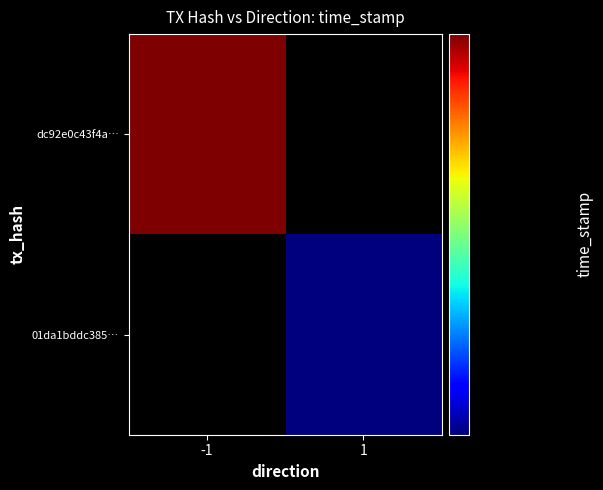

What is the difference between the maximum and minimum values in the 01da1bddc385ea500303a7187f17d9e36476210 series?

1661437720